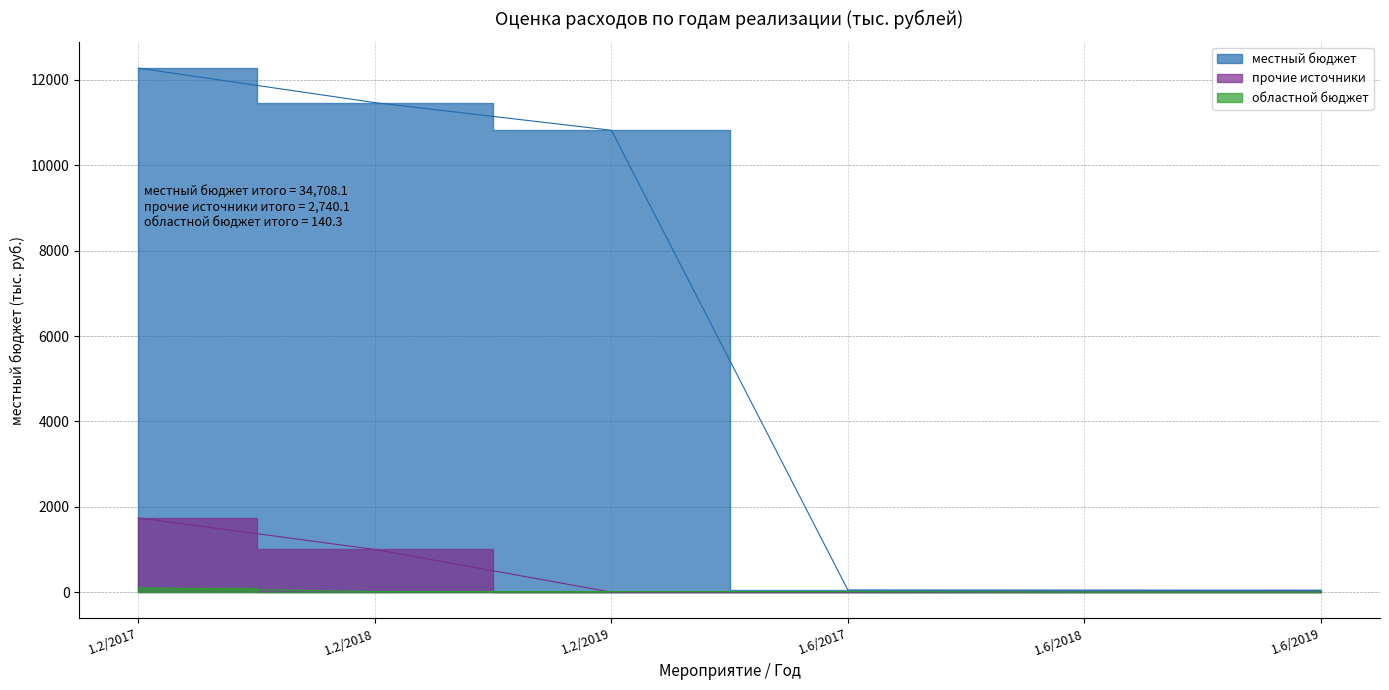

What is the sum of all прочие источники values?

2740.1